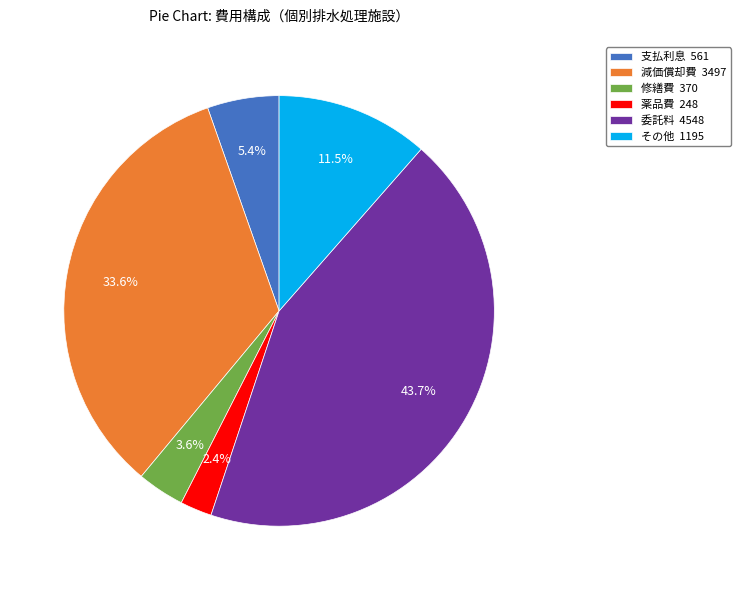

Which category has the smallest portion of the pie?

薬品費